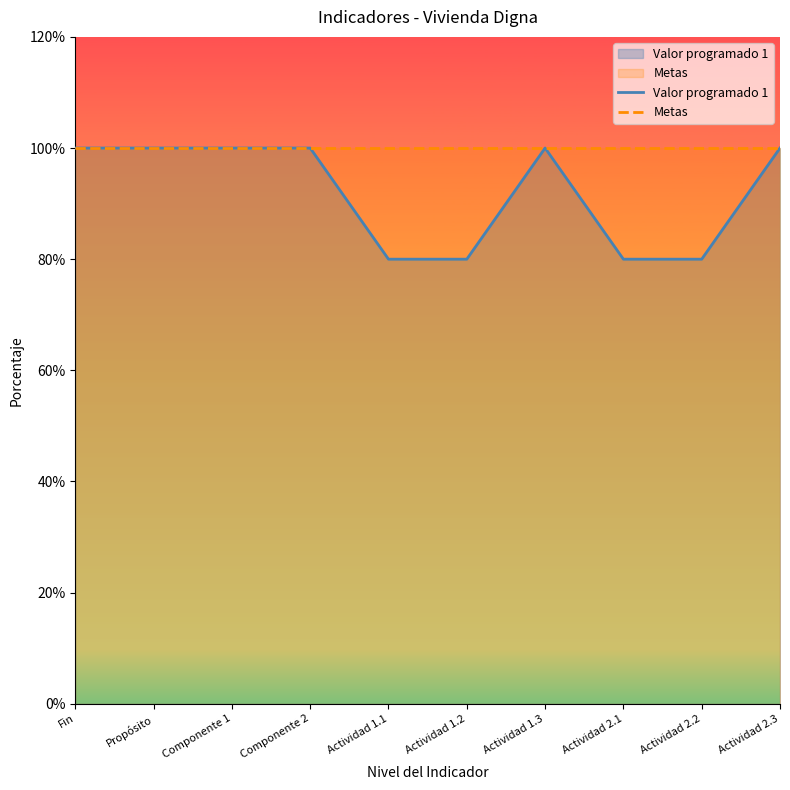

Reading left to right, list all the values displayed in this chart.

Fin=100	Propósito=100	Componente 1=100	Componente 2=100	Actividad 1.1=80	Actividad 1.2=80	Actividad 1.3=100	Actividad 2.1=80	Actividad 2.2=80	Actividad 2.3=100